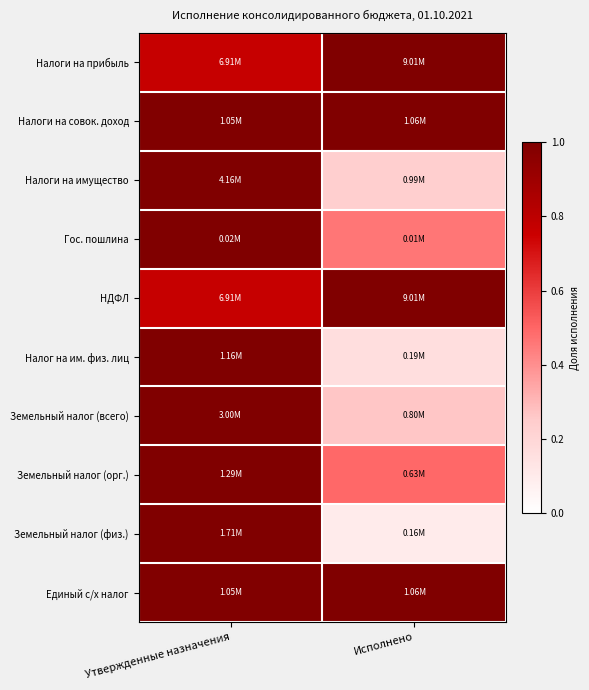

Rank the series by their maximum value, from highest to lowest.

Налоги на прибыль, Налоги на совок. доход, Налоги на имущество, Гос. пошлина, НДФЛ, Налог на им. физ. лиц, Земельный налог (всего), Земельный налог (орг.), Земельный налог (физ.), Единый с/х налог